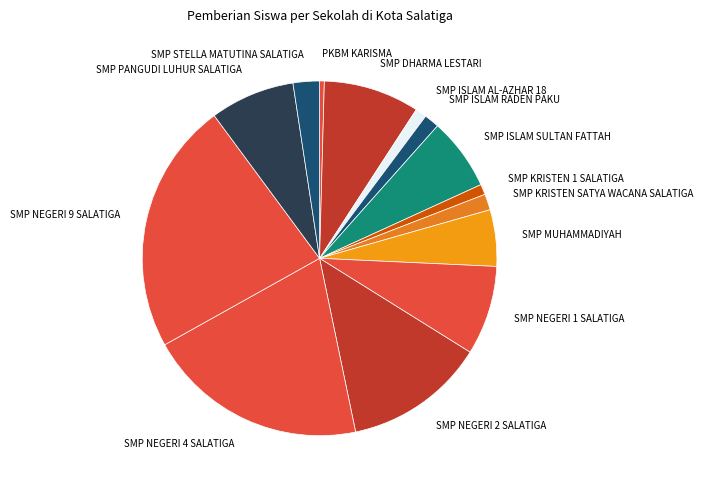

What is the ratio of the value at SMP NEGERI 1 SALATIGA to the value at SMP DHARMA LESTARI?

0.9